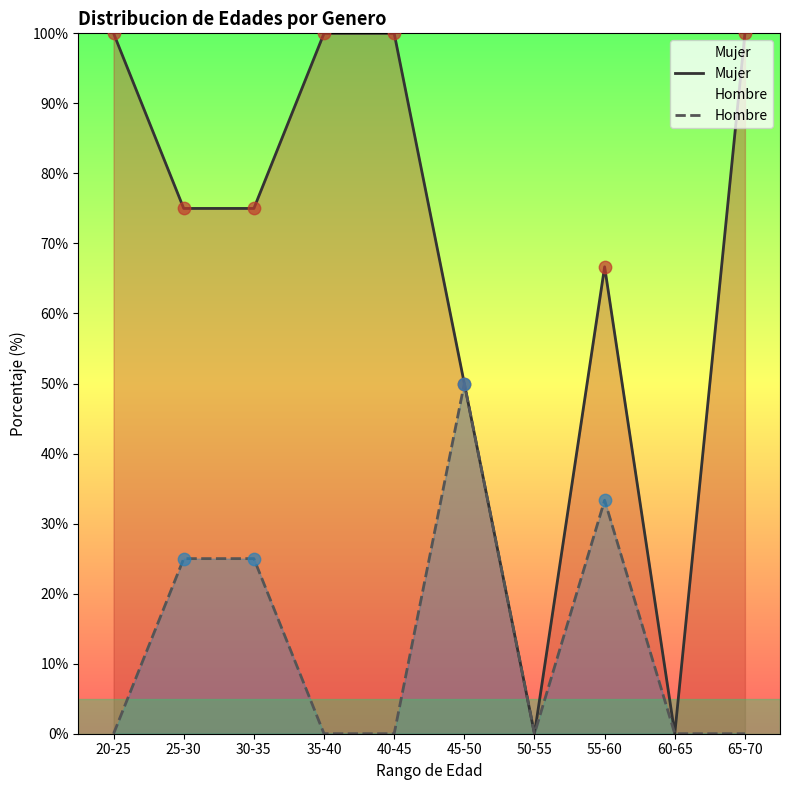

Which series has the largest total across all categories?

Mujer